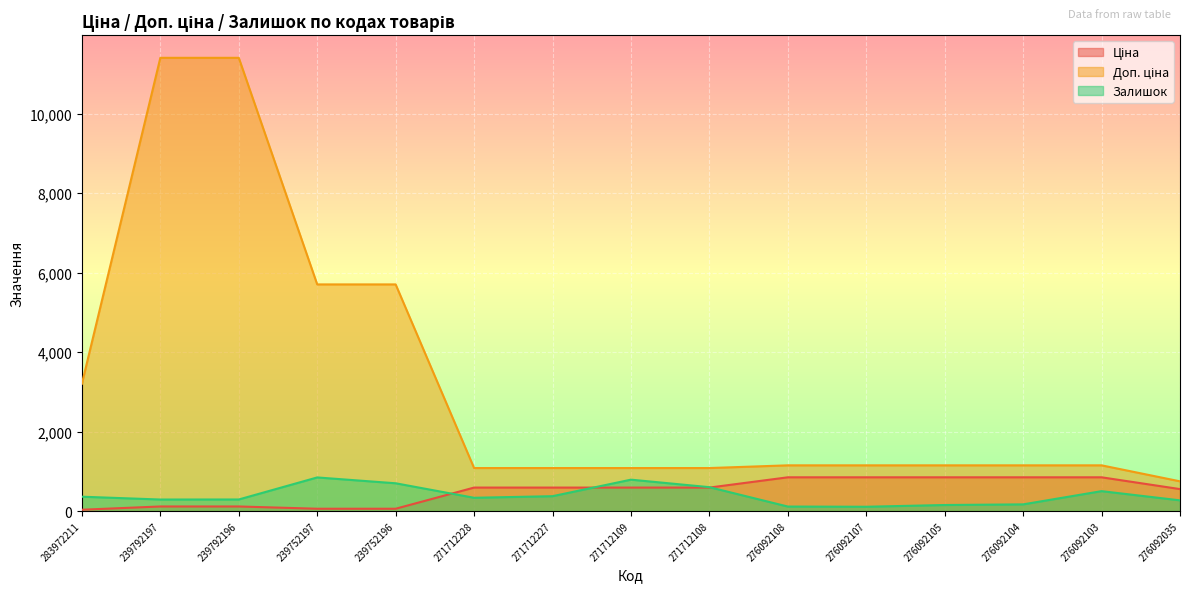

Reading left to right, transcribe all the data shown in this chart.

Ціна: 283972211=32.0	239792197=114.1	239792196=114.1	239752197=57.0	239752196=57.0	271712228=589.9	271712227=589.9	271712109=589.9	271712108=589.9	276092108=848.4	276092107=848.4	276092105=848.4	276092104=848.4	276092103=848.4	276092035=551.5
Доп. ціна: 283972211=3205.0	239792197=11410.0	239792196=11410.0	239752197=5705.0	239752196=5705.0	271712228=1081.7	271712227=1081.7	271712109=1081.7	271712108=1081.7	276092108=1149.7	276092107=1149.7	276092105=1149.7	276092104=1149.7	276092103=1149.7	276092035=747.0
Залишок: 283972211=360.0	239792197=289.0	239792196=290.0	239752197=845.0	239752196=698.0	271712228=333.0	271712227=373.0	271712109=789.0	271712108=600.0	276092108=112.0	276092107=107.0	276092105=151.0	276092104=167.0	276092103=500.0	276092035=268.0